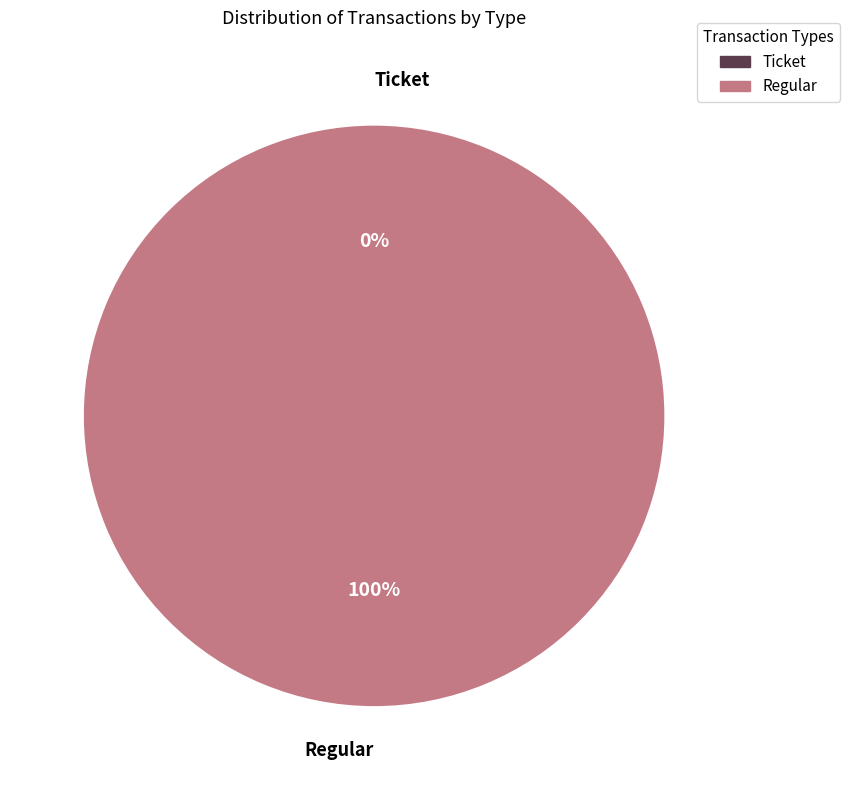

The Regular slice represents 99% of the pie. True or false?

False